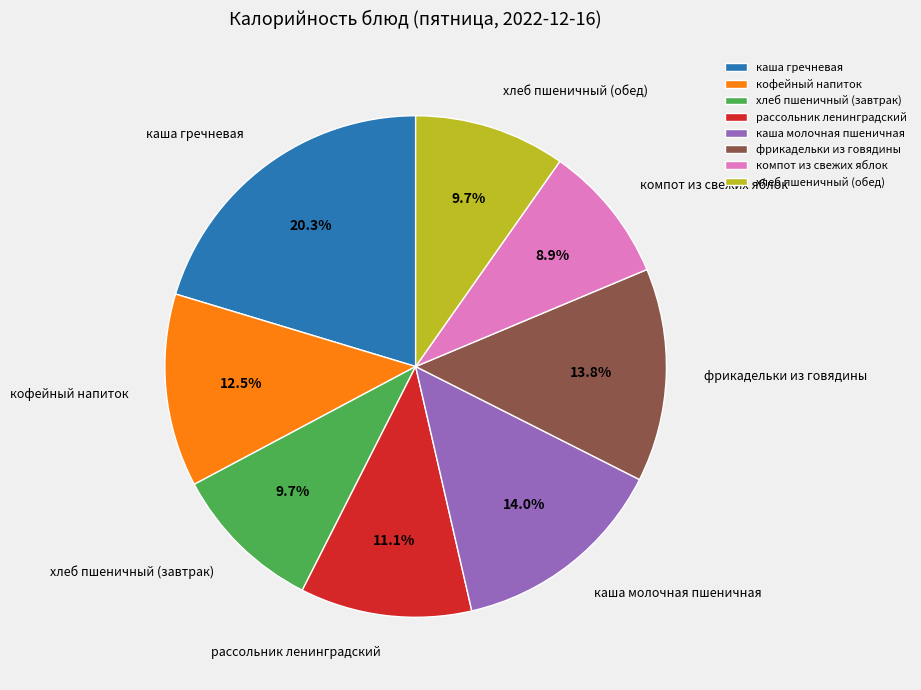

Which slice is the smallest?

компот из свежих яблок